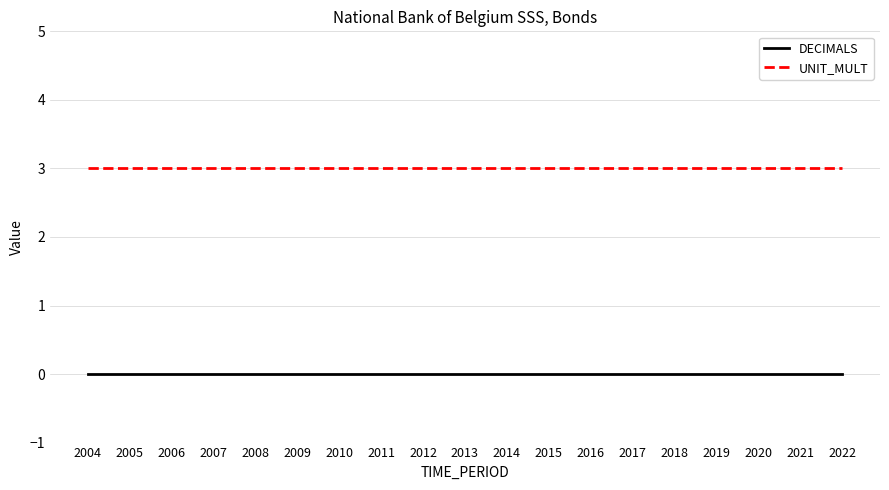

Which series has the largest total across all categories?

UNIT_MULT